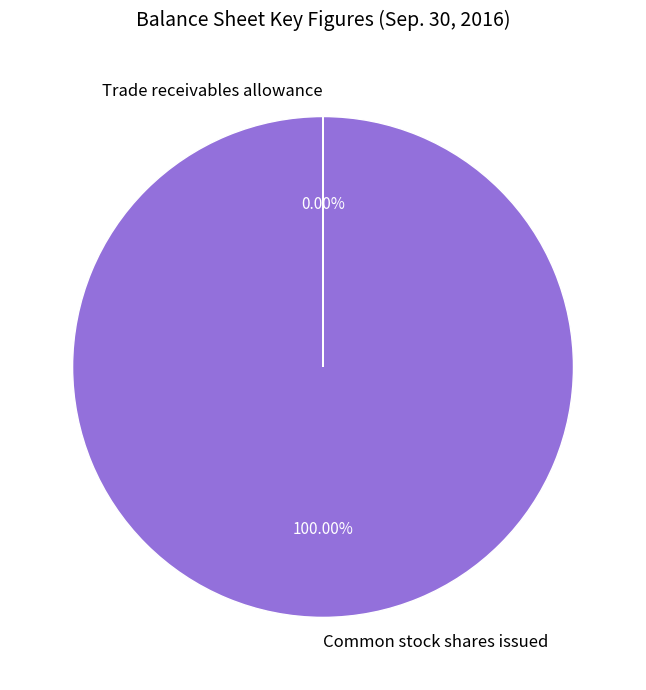

What is the majority slice?

Common stock shares issued